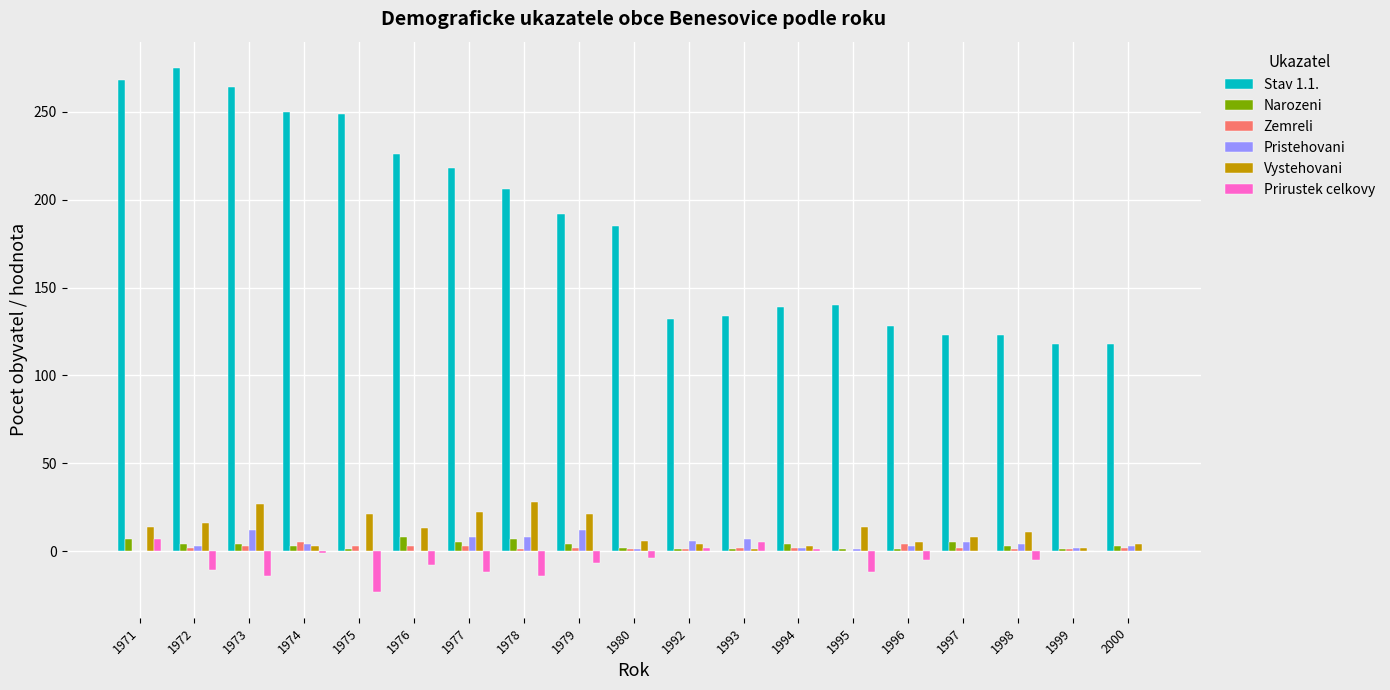

How many data points does each series have?

19